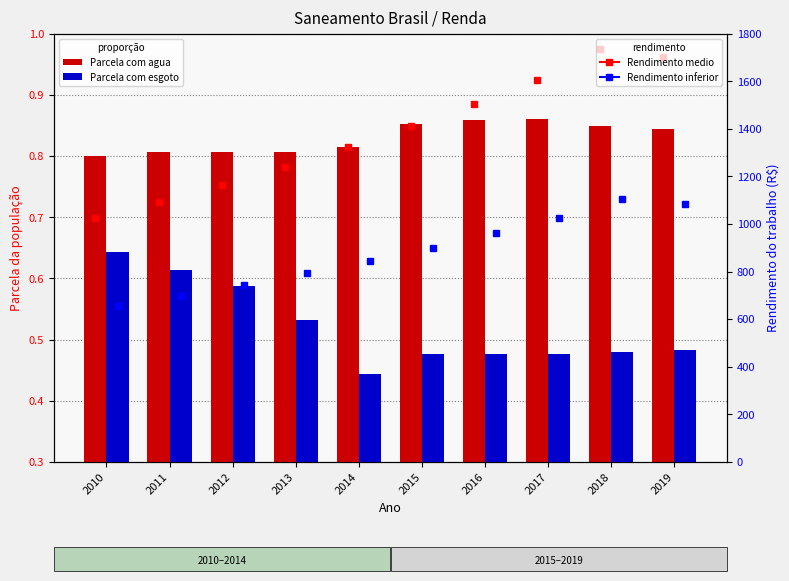

Between 2010 and 2011, which is larger?

2011